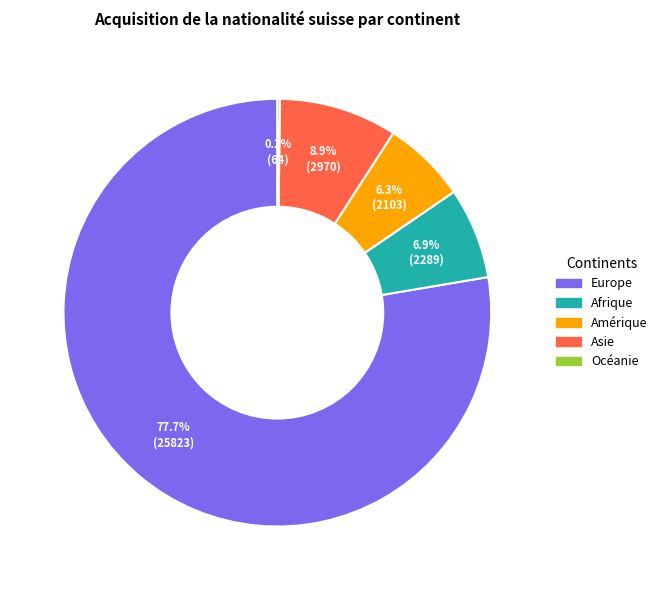

To the nearest percent, what portion does Asie represent?

9%